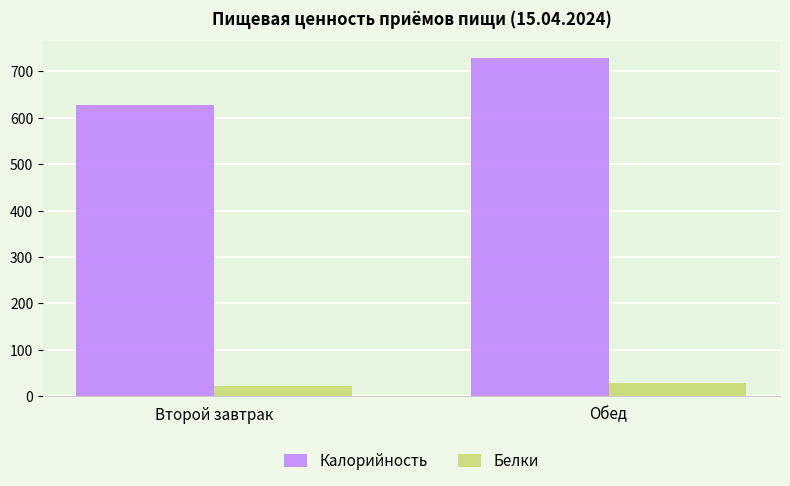

What is the difference between the Калорийность values at Обед and Второй завтрак?

101.0